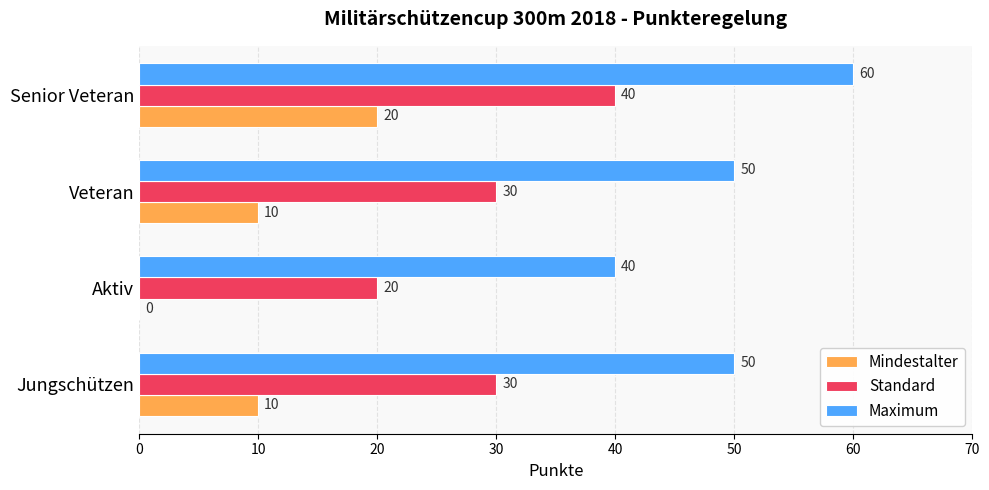

The value of Maximum at Veteran is 17. True or false?

False